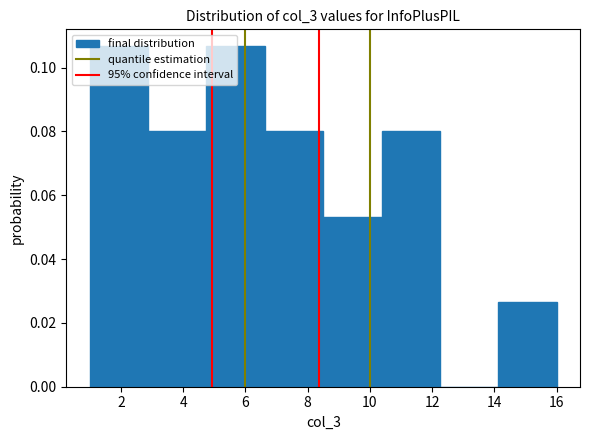

Reading left to right, list every bar in this chart as the range it spans on the x-axis followed by its height. Neither the bar edges nor the heights are printed on the chart, so give them approximately, as read against the axes.

1.0 to 2.8: 0.106
2.8 to 4.8: 0.080
4.8 to 6.6: 0.106
6.6 to 8.6: 0.080
8.6 to 10.4: 0.054
10.4 to 12.2: 0.080
12.2 to 14.2: 0
14.2 to 16.0: 0.026